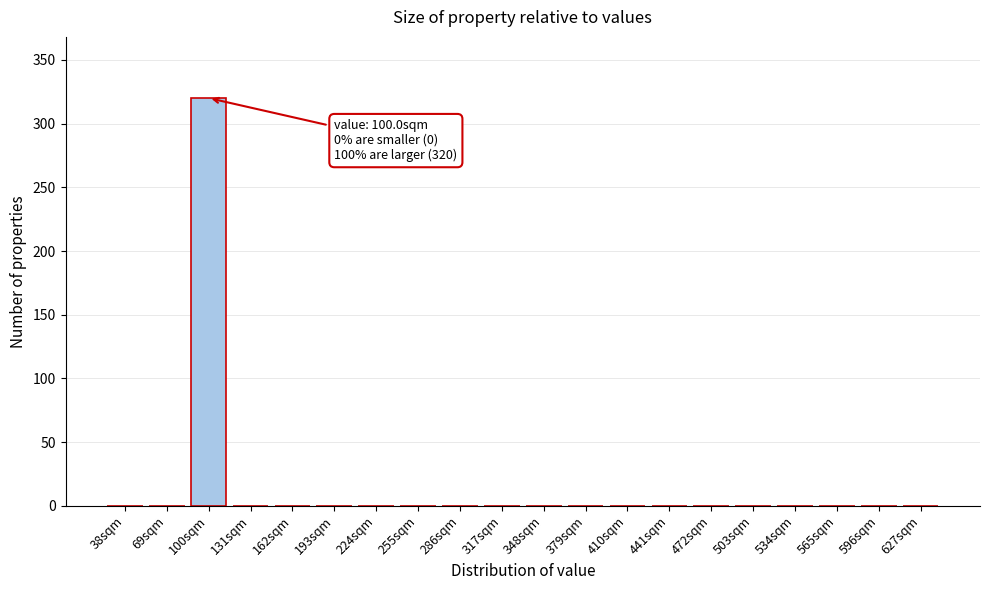

Reading left to right, what are all the values shown in this chart?

38sqm=0	69sqm=0	100sqm=320	131sqm=0	162sqm=0	193sqm=0	224sqm=0	255sqm=0	286sqm=0	317sqm=0	348sqm=0	379sqm=0	410sqm=0	441sqm=0	472sqm=0	503sqm=0	534sqm=0	565sqm=0	596sqm=0	627sqm=0